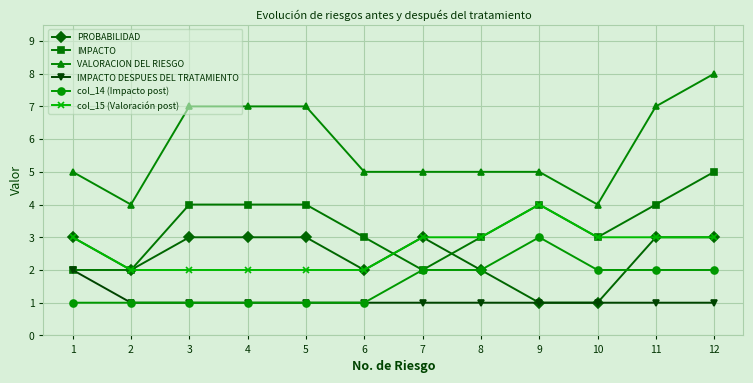

What is the approximate value of IMPACTO at 10?

3